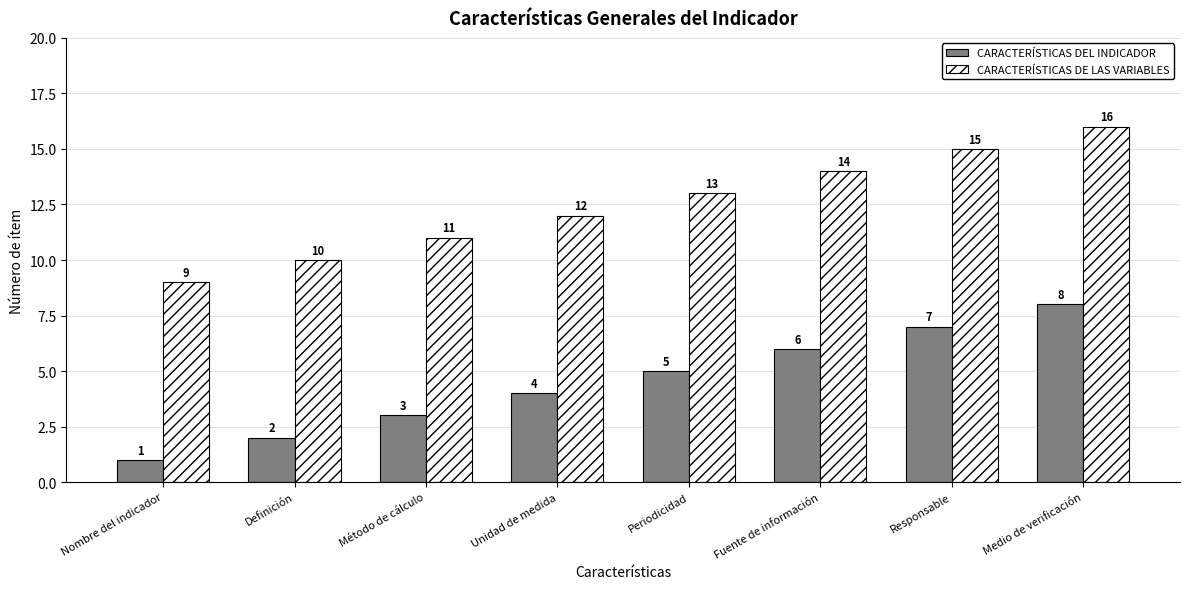

How many distinct data groups are displayed?

2